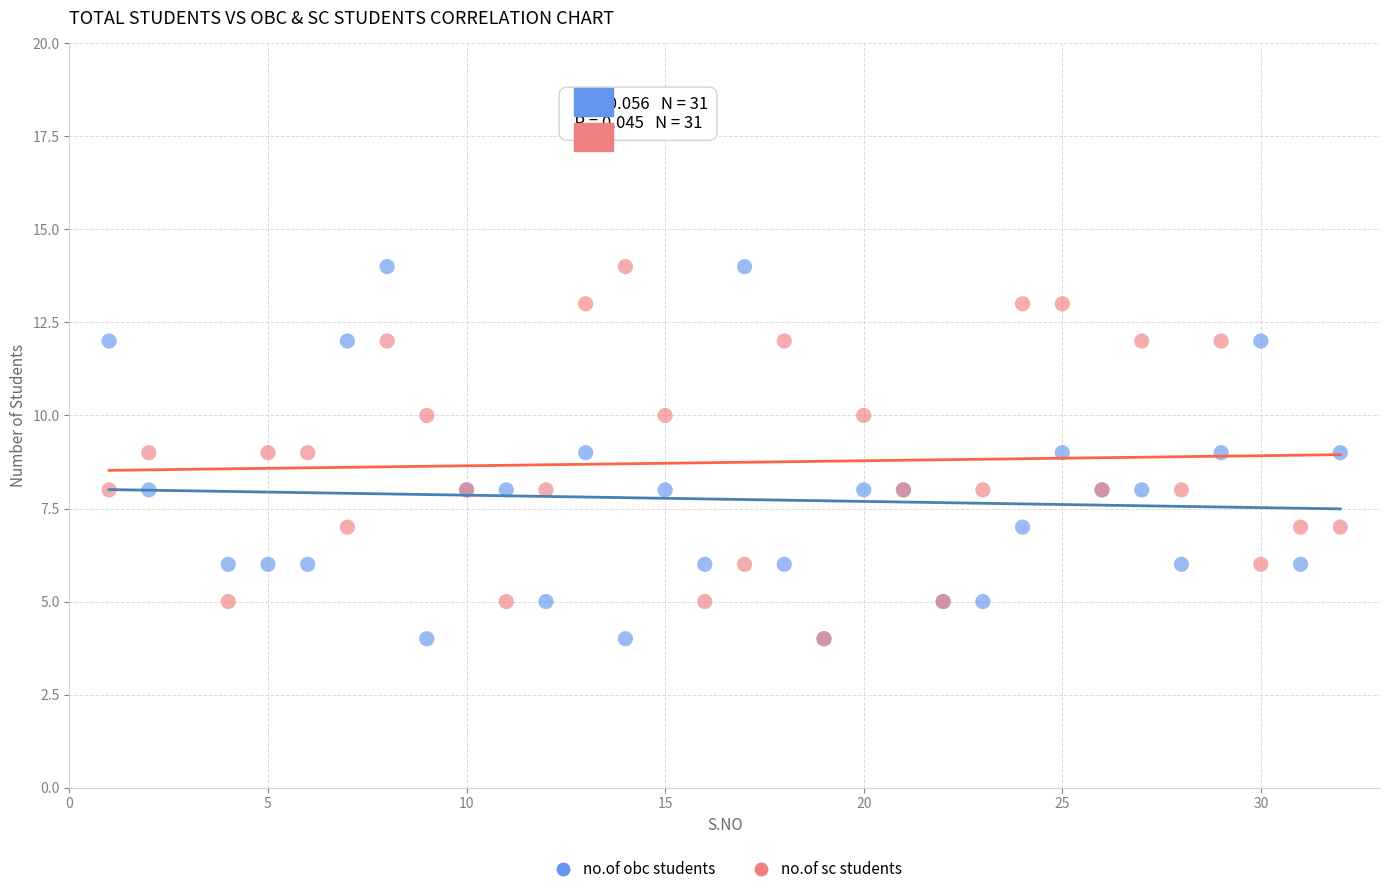

What are all the series names shown in the legend?

no.of obc students, no.of sc students